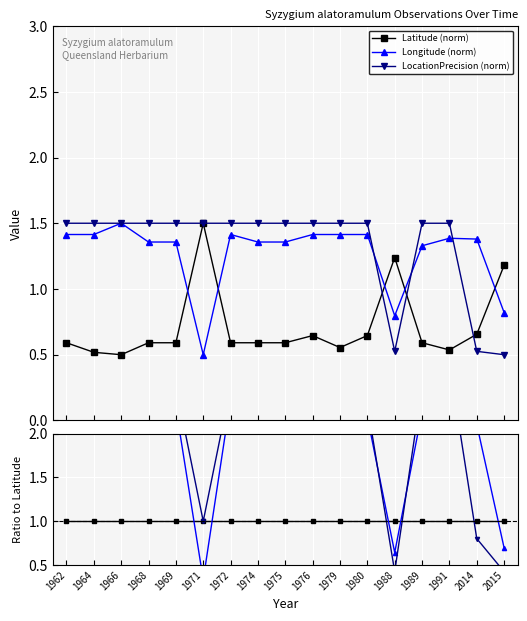

Does the chart display data point markers on the line(s)?

Yes